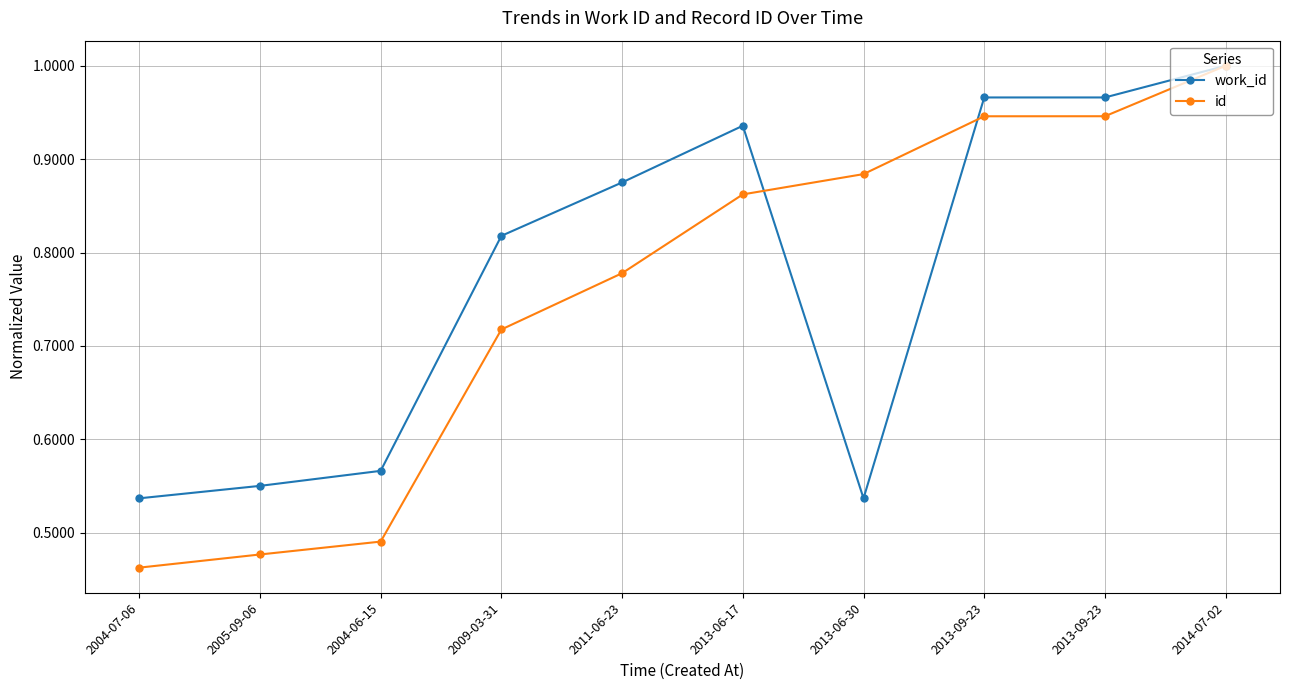

What is the highest value of the id series?

1.0